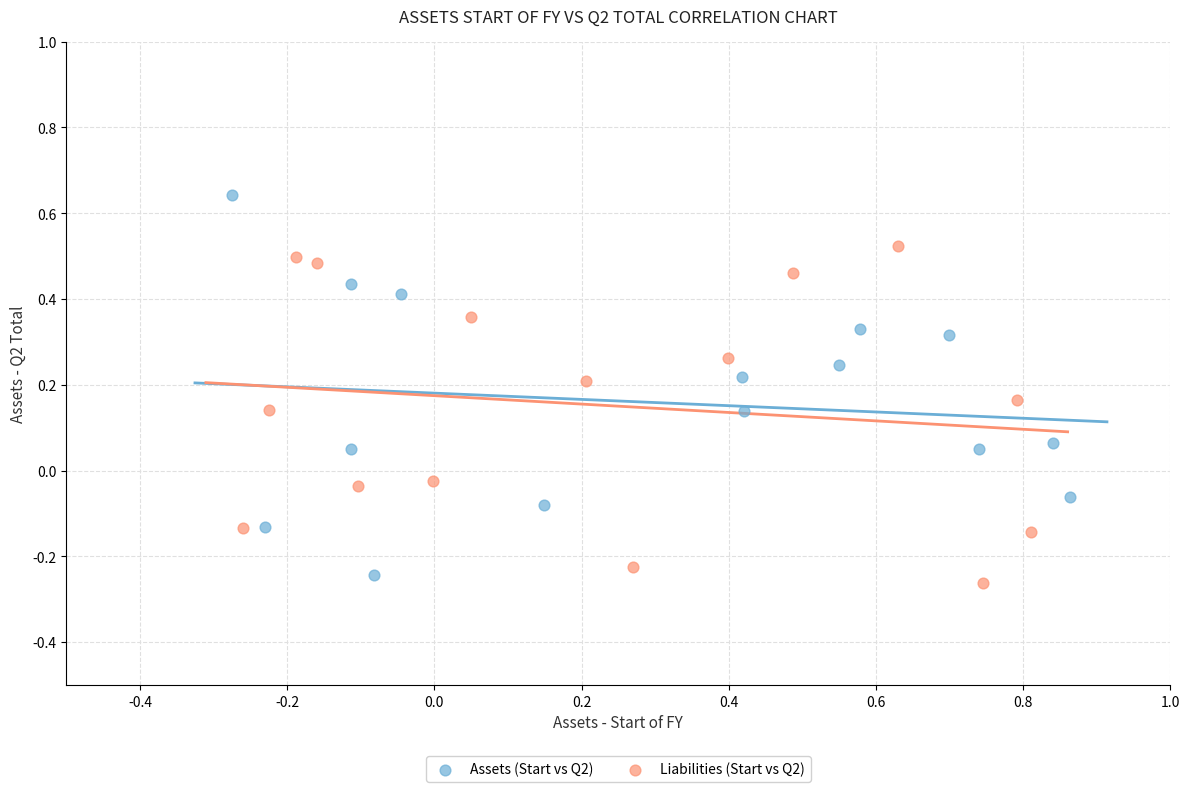

Which series has the largest Y range (max minus min)?

Assets (Start vs Q2)